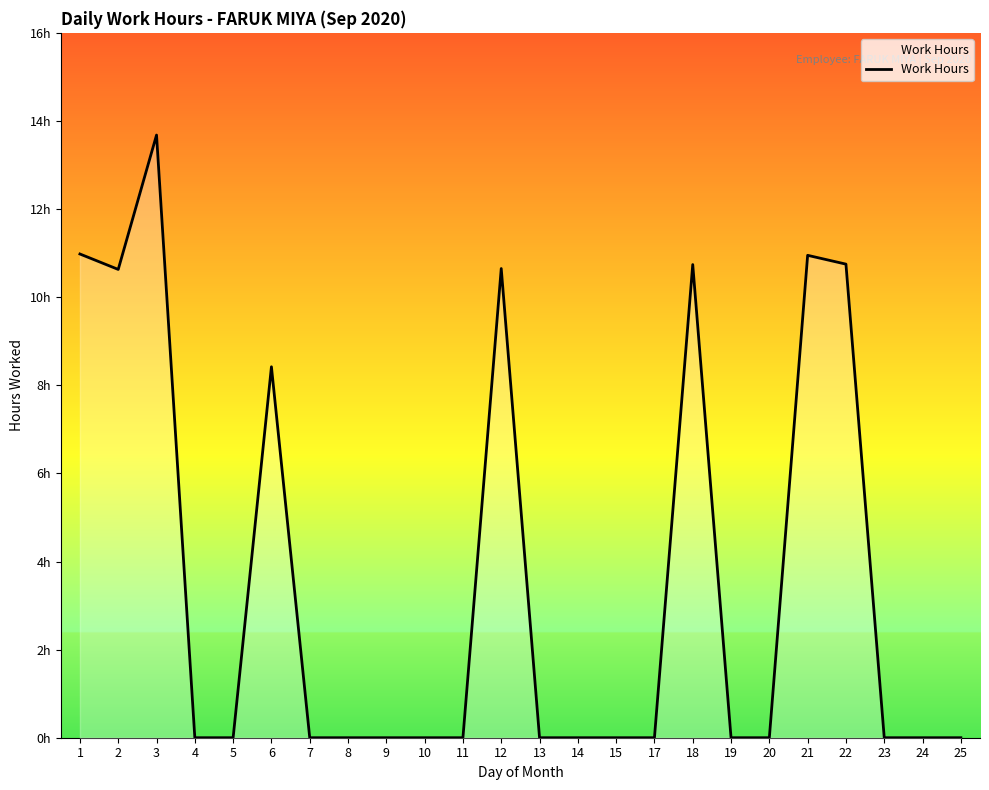

What is the value of the 3rd point from the left?

13.7